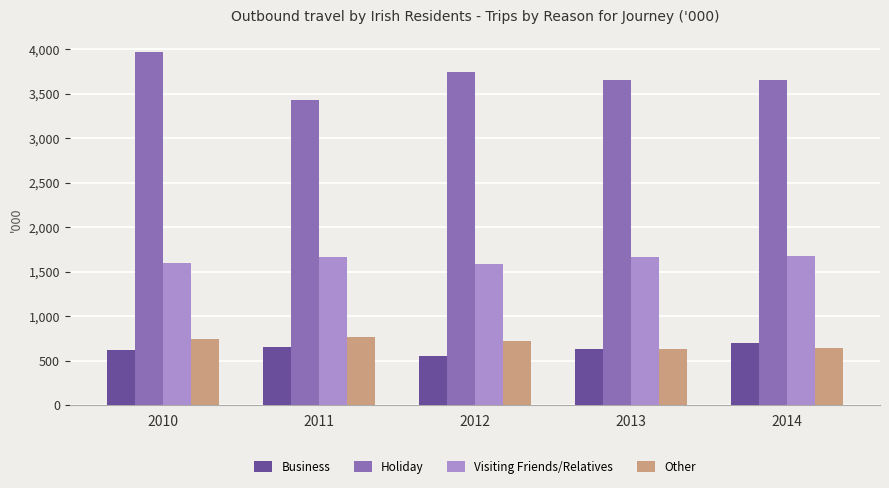

What is the sum of the Business values at 2013 and 2010?

1251.3